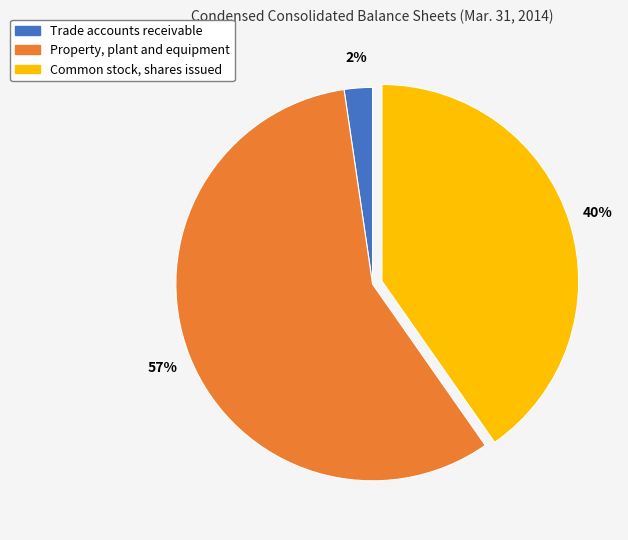

What is the smallest slice in the pie chart?

Trade accounts receivable